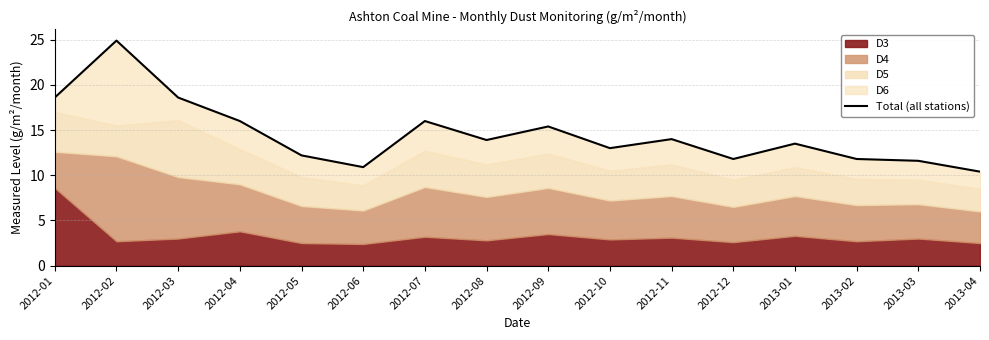

Where is the first local maximum?

2012-02